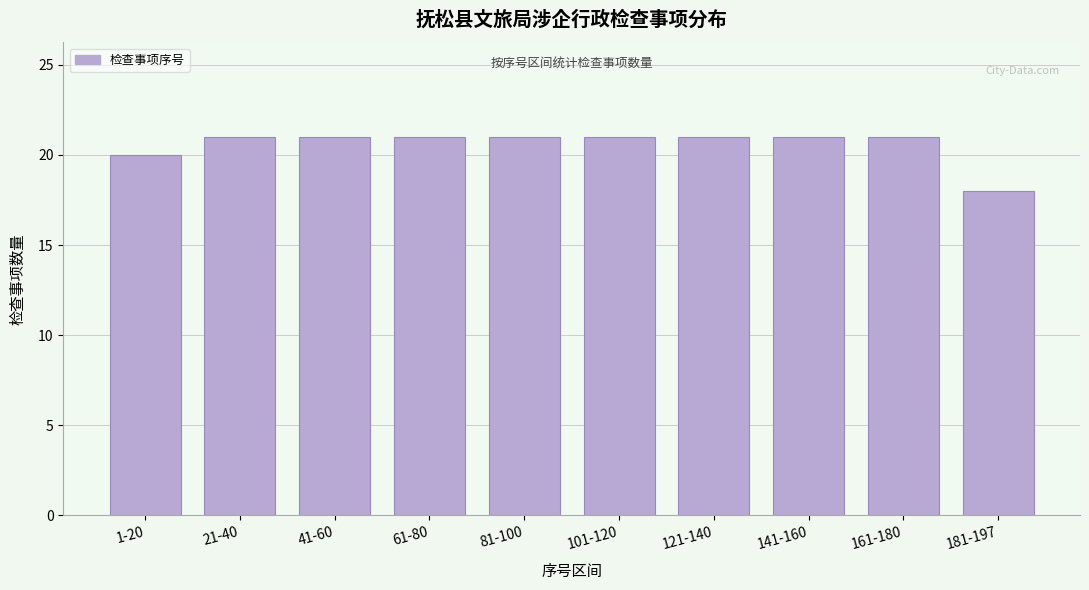

Reading right to left, list all the values displayed in this chart.

18	21	21	21	21	21	21	21	21	20